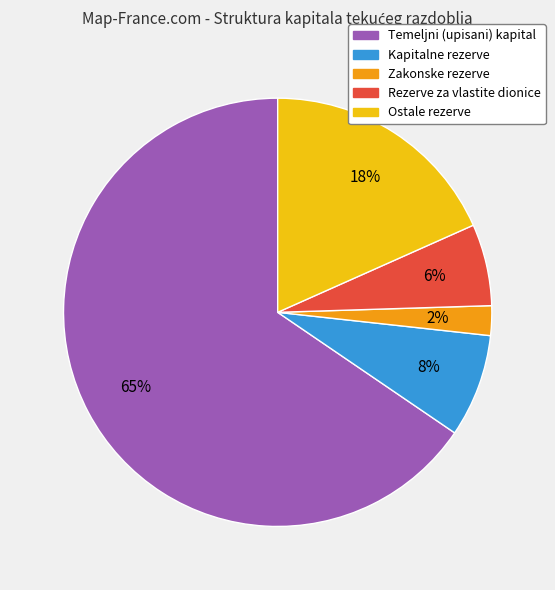

True or false: Kapitalne rezerve accounts for 8% of the total.

True